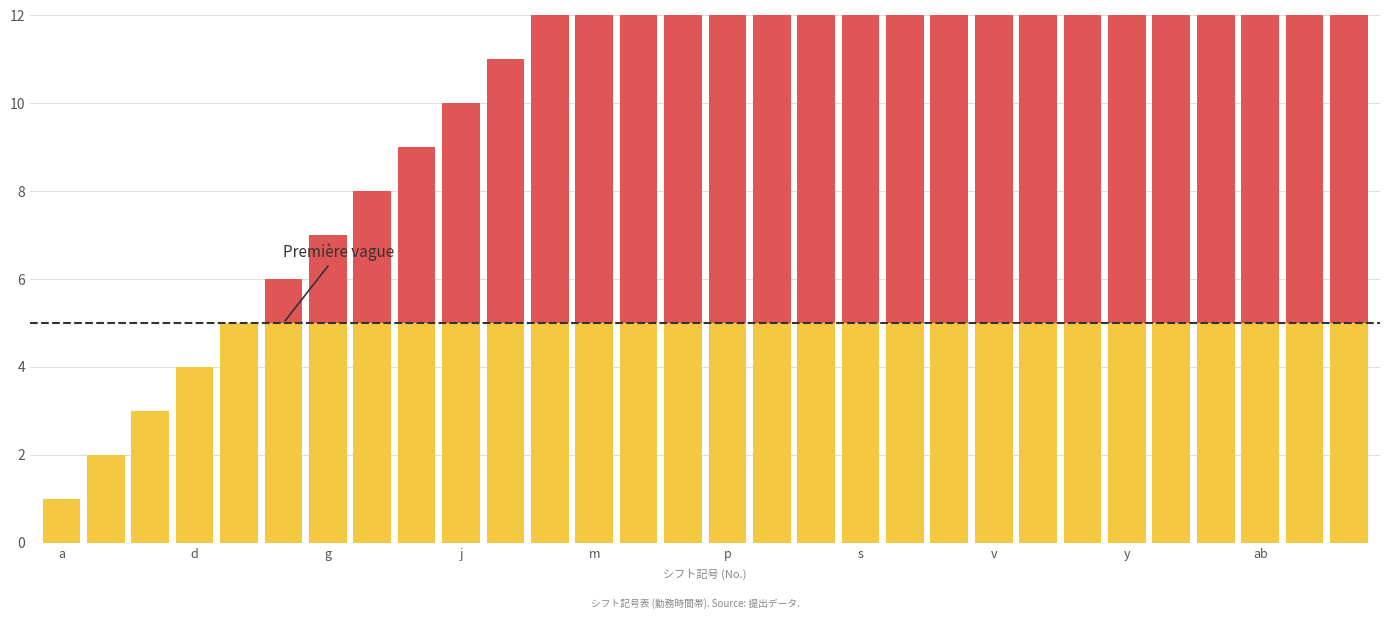

What position from the left is 13?

14